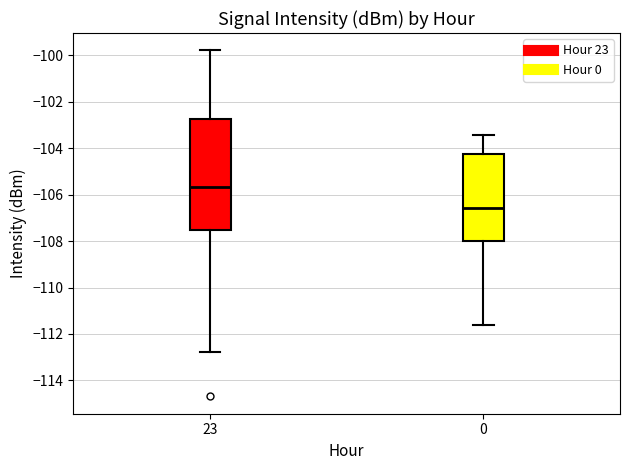

Where is the lower edge of the box at x = 23 on the y-axis? The values are not printed on the chart, so give them approximately, as read against the axis.

-107.6